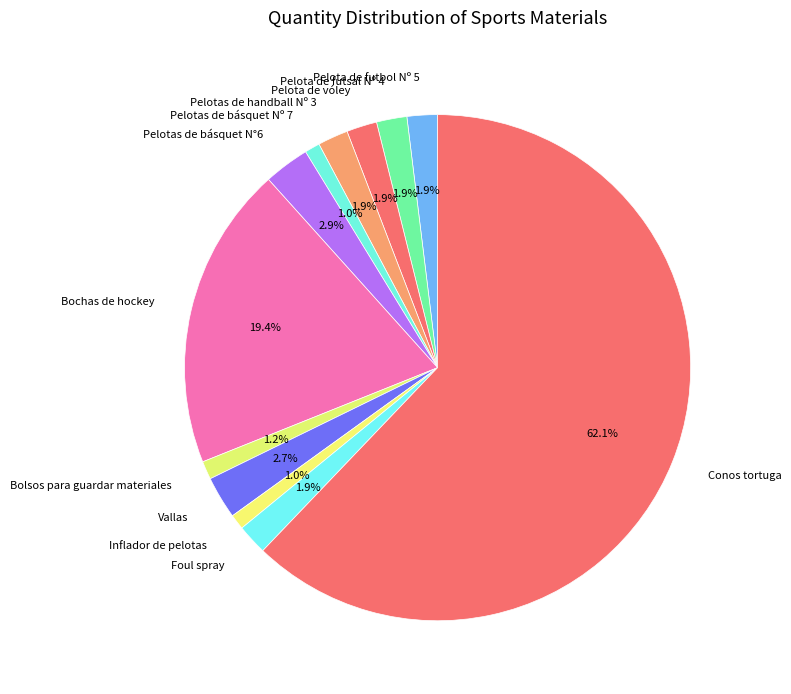

Which slice is the largest?

Conos tortuga